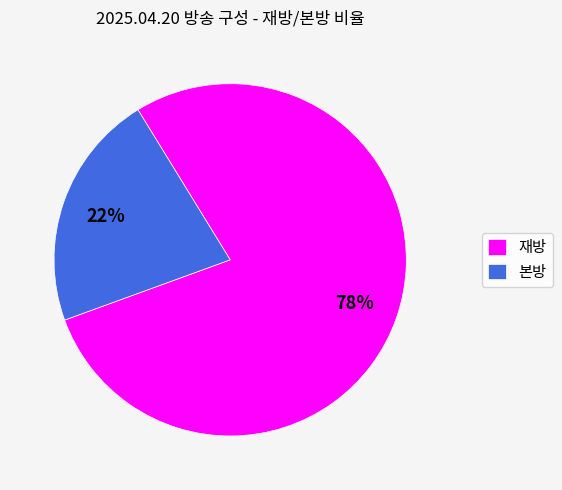

Is there a majority slice in this chart?

Yes